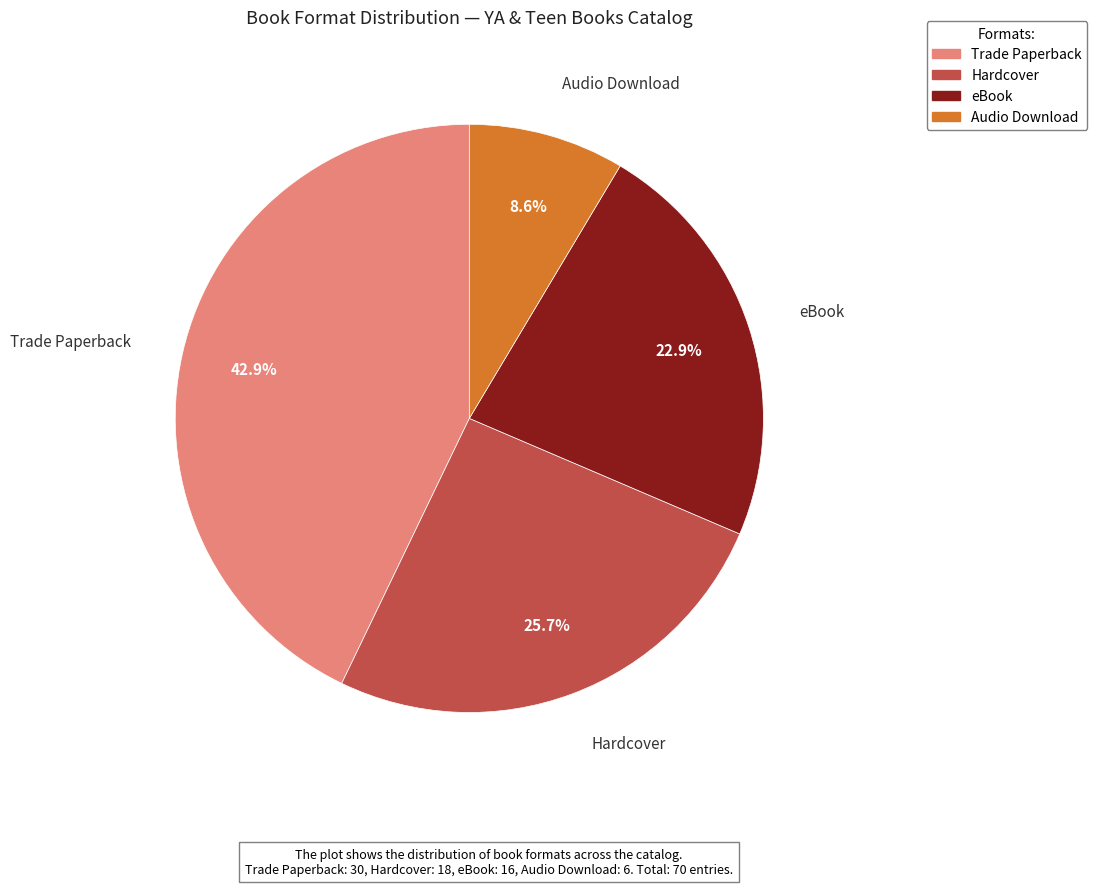

Between eBook and Audio Download, which is larger?

eBook